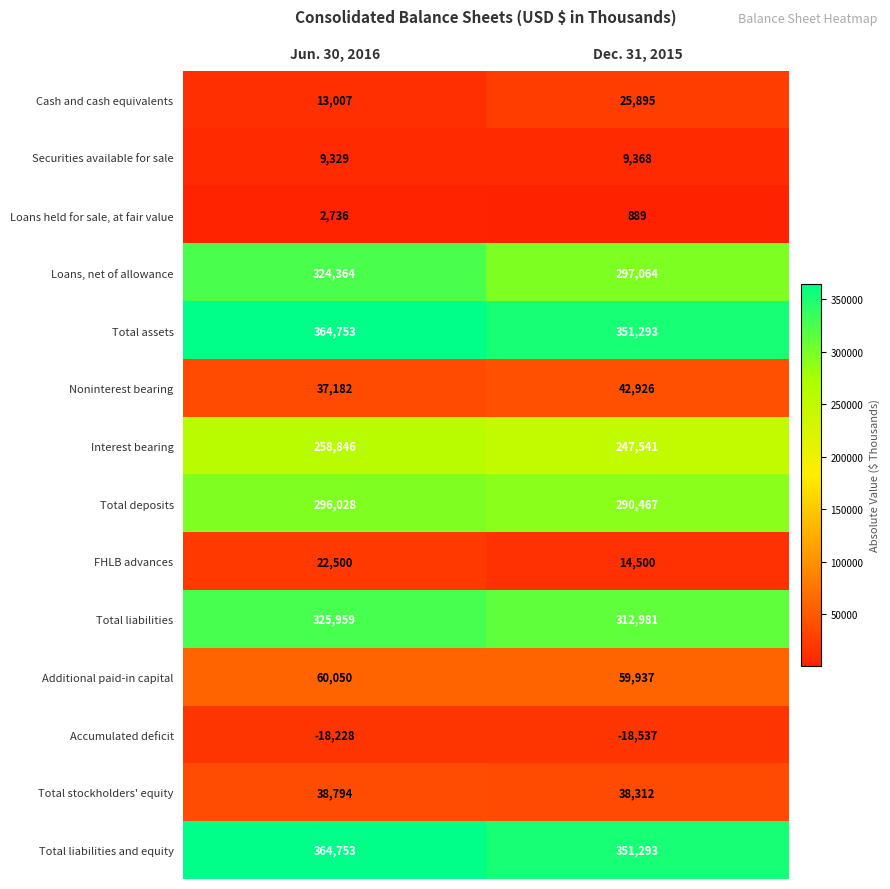

What is the average value of the Total stockholders' equity series?

38553